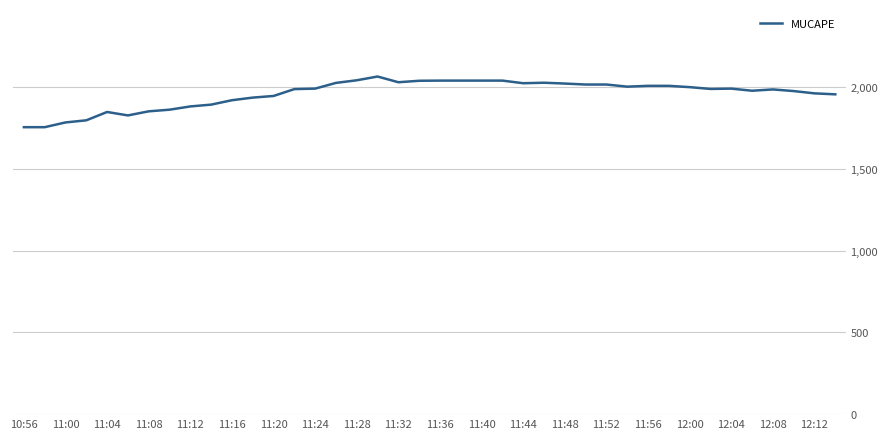

What is the difference between the maximum and minimum values?

310